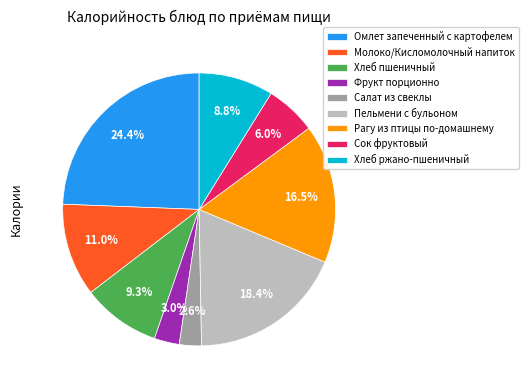

To the nearest percent, what percentage of the pie is Хлеб ржано-пшеничный?

9%